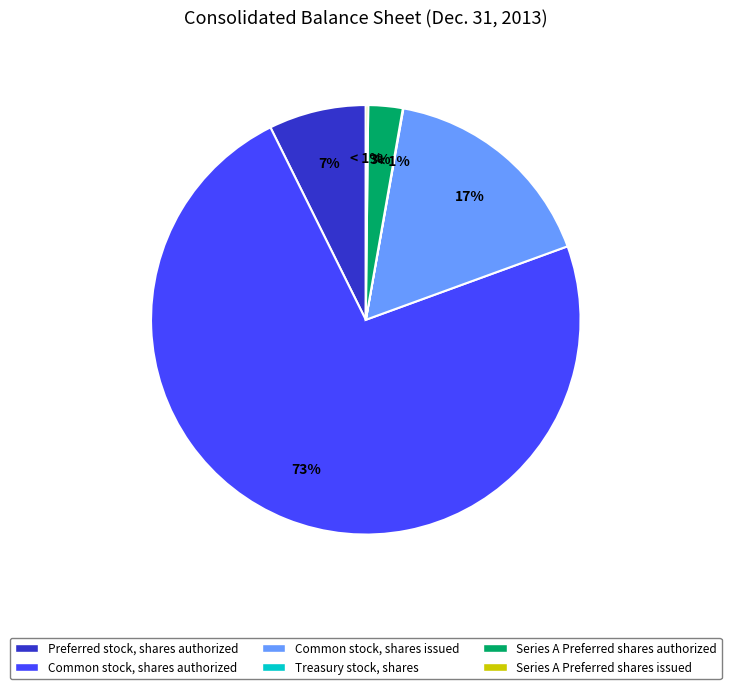

Combined, do Series A Preferred shares authorized and Common stock, shares authorized account for over 50%?

Yes